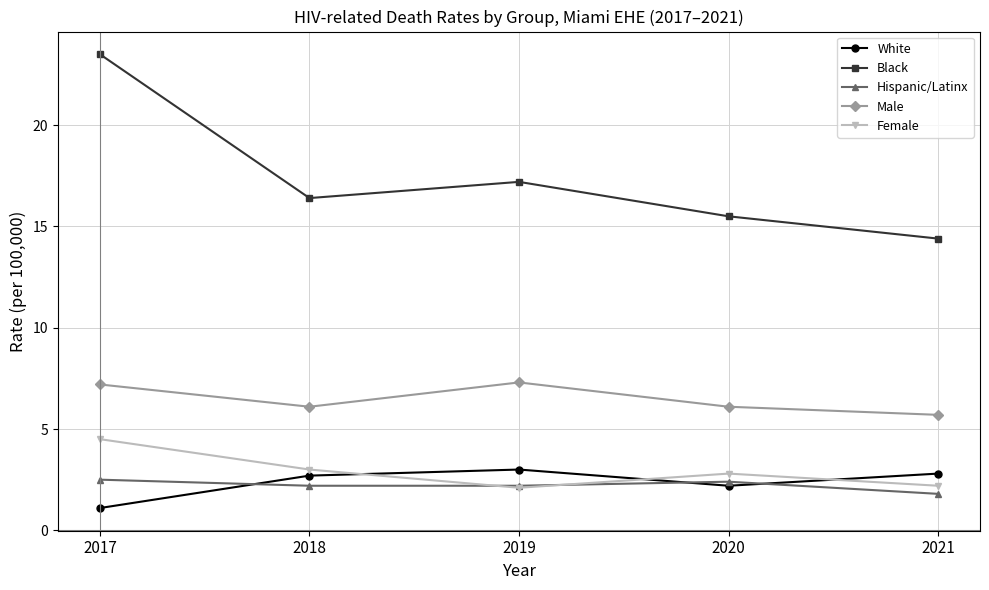

At how many categories does at least one series exceed 11?

5